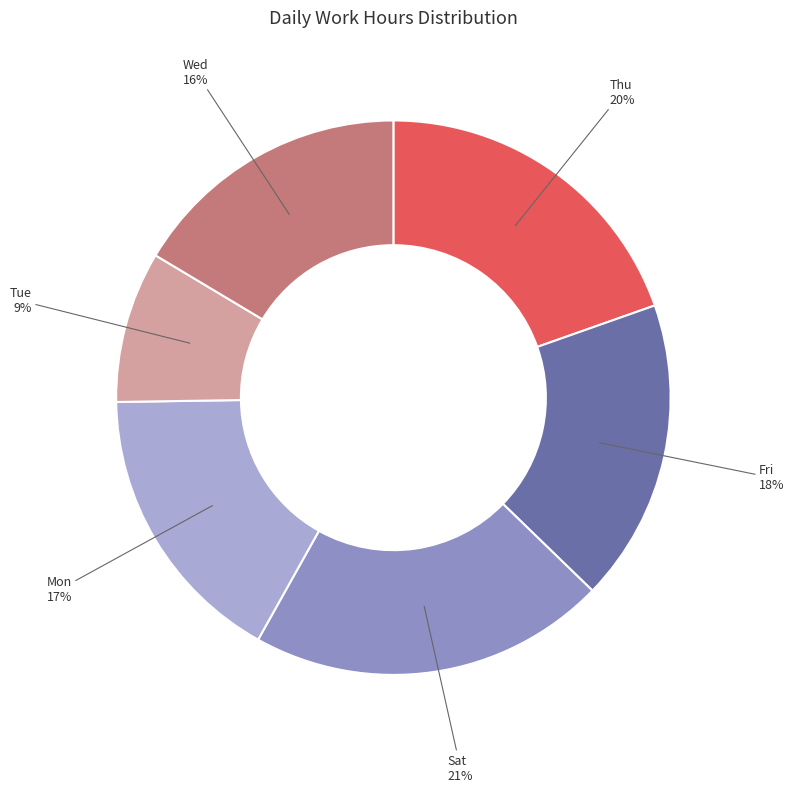

To the nearest percent, what is the difference between the largest and smallest slice percentages?

12%